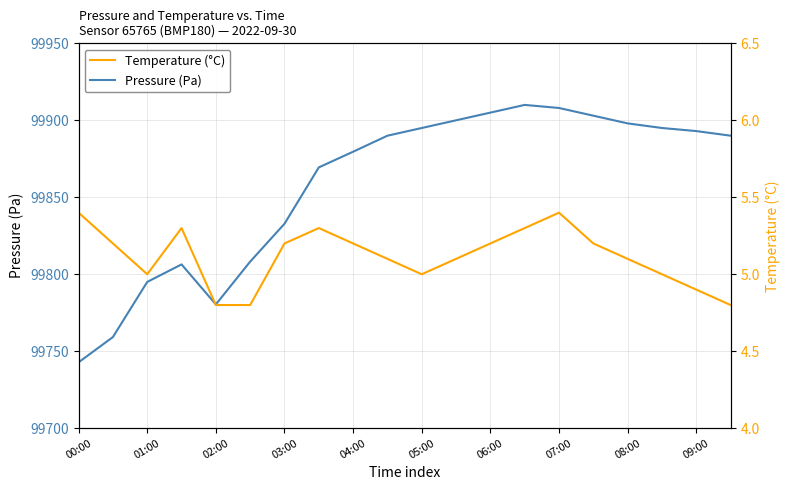

At how many categories does at least one series exceed 21984?

20